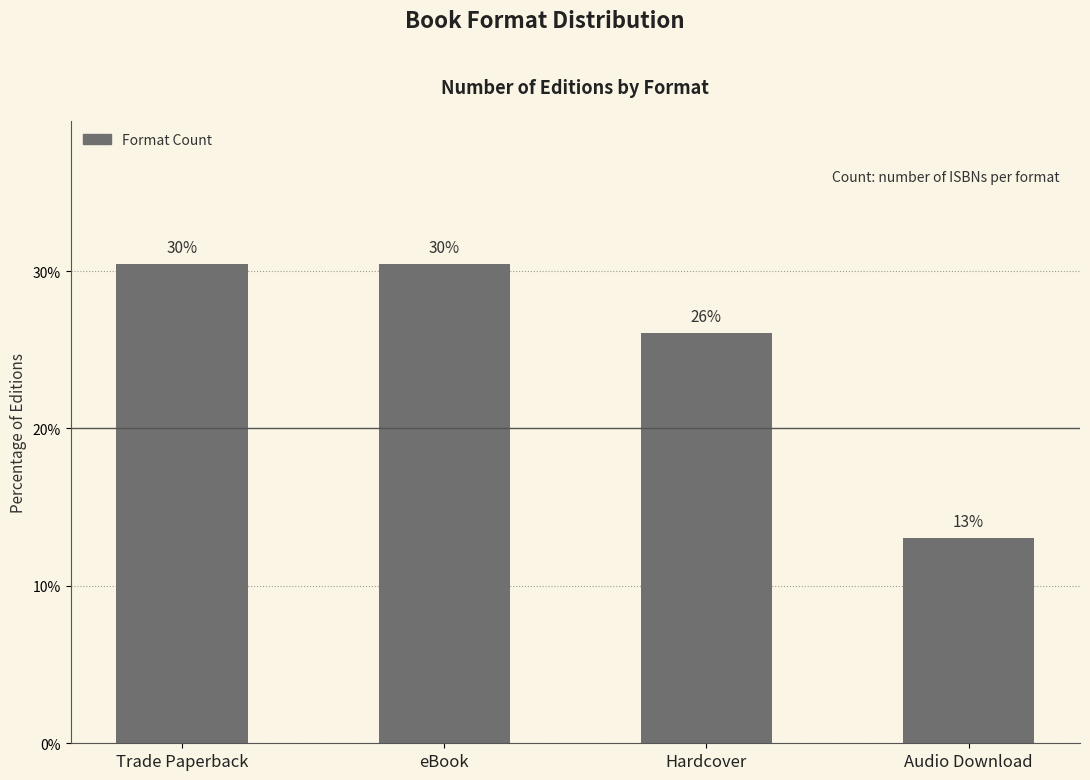

What is the difference between the values at Trade Paperback and Audio Download?

17.4